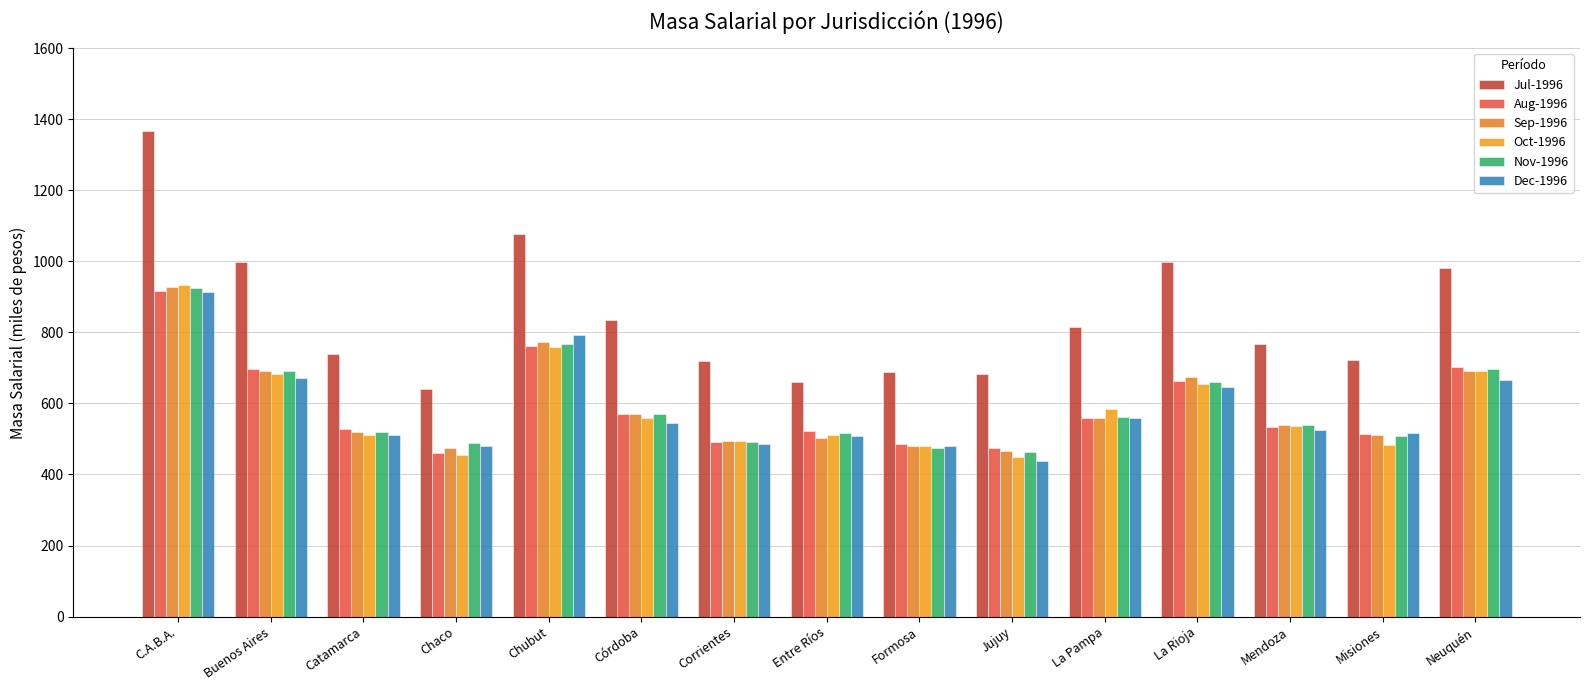

Is the value of Sep-1996 at Formosa greater than the value of Oct-1996 at Chaco?

Yes